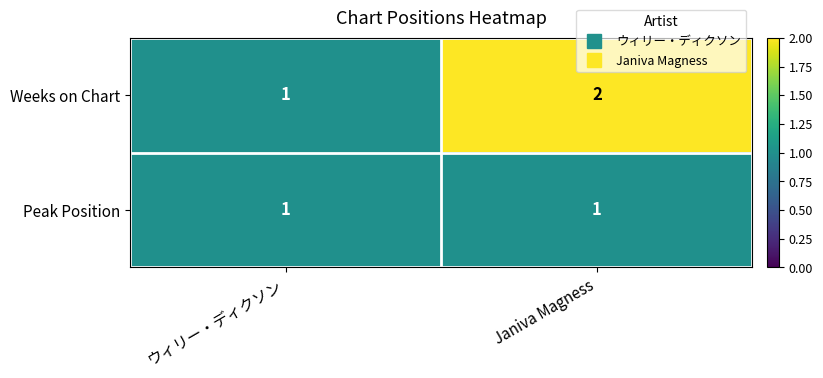

Which series has the largest total across all categories?

Weeks on Chart